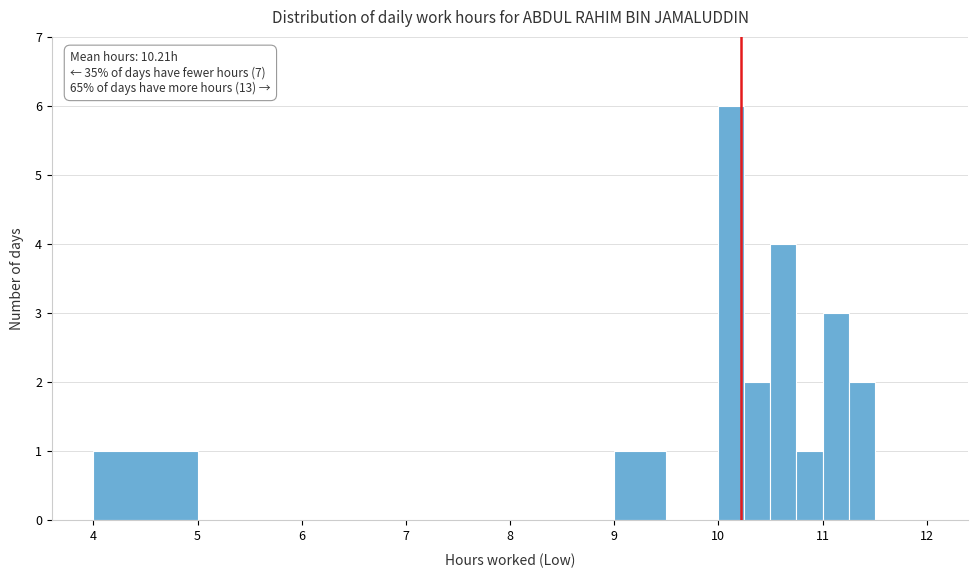

Around what value on the x-axis is the tallest bar? Give the approximate position of its centre, as read against the axis.

10.1